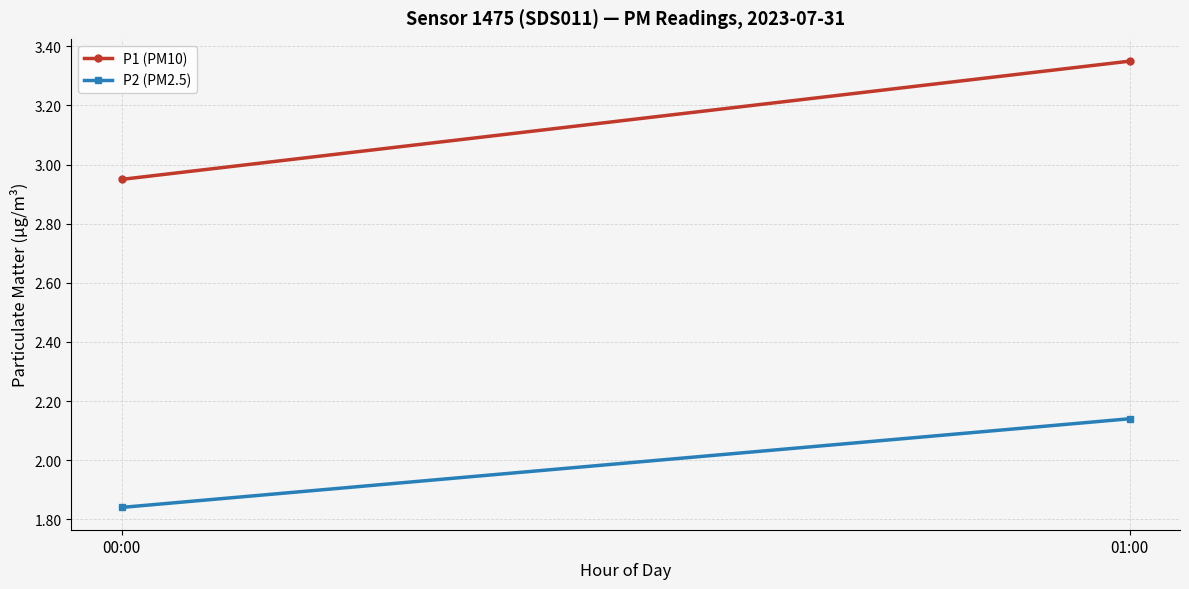

True or false: P2 (PM2.5) has a value of 3.2 at 00:00.

False